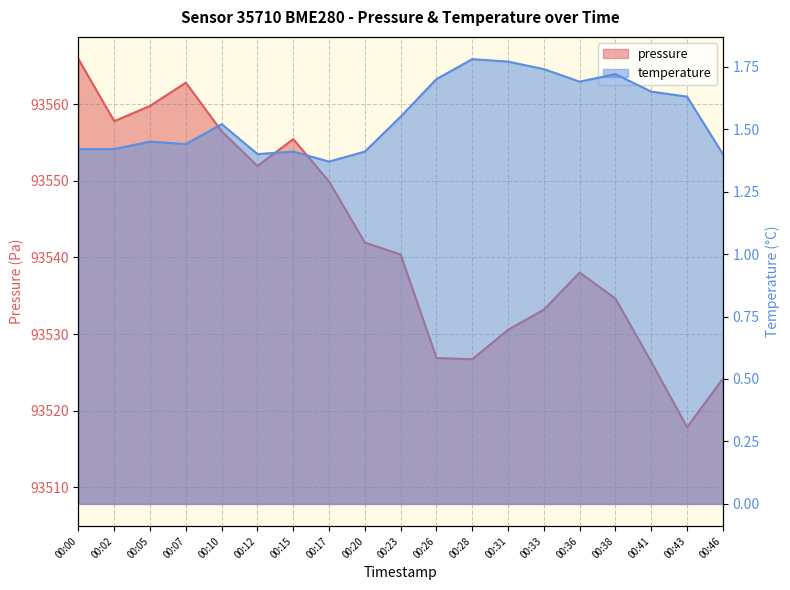

How many lines are shown in the chart?

2